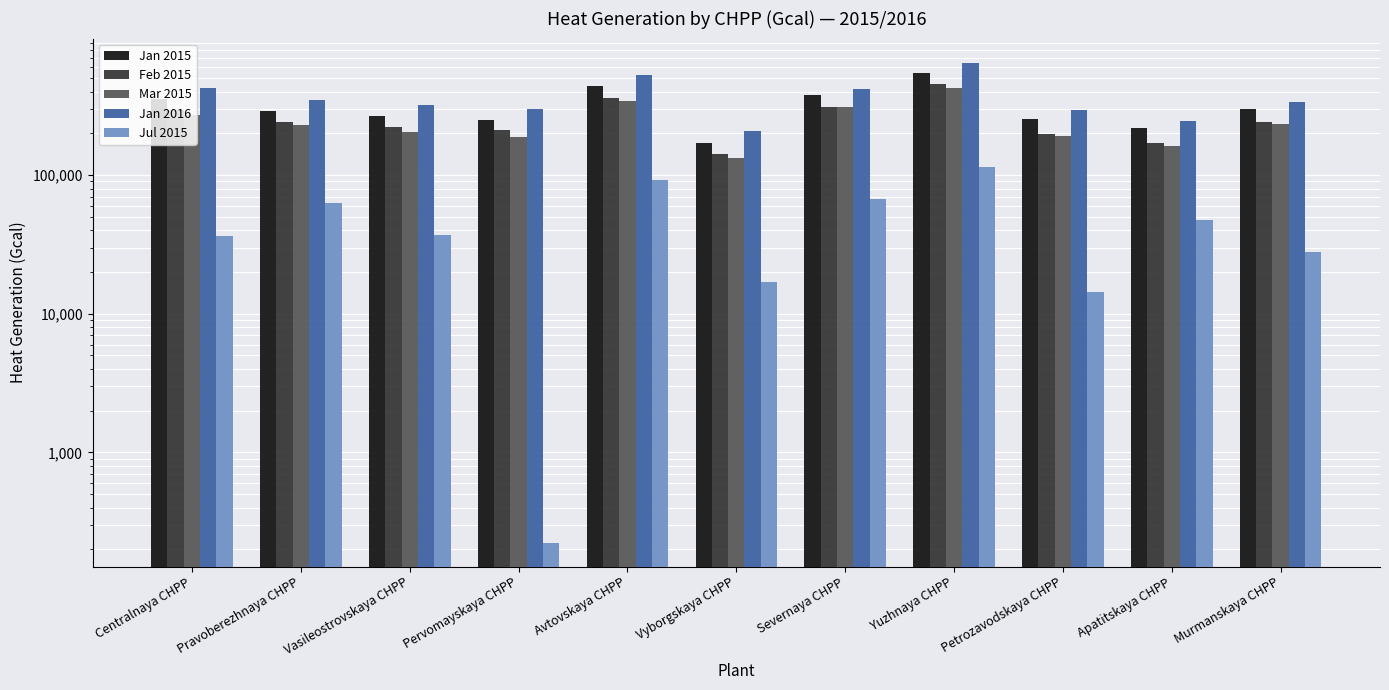

Which series has the largest total across all categories?

Jan 2016